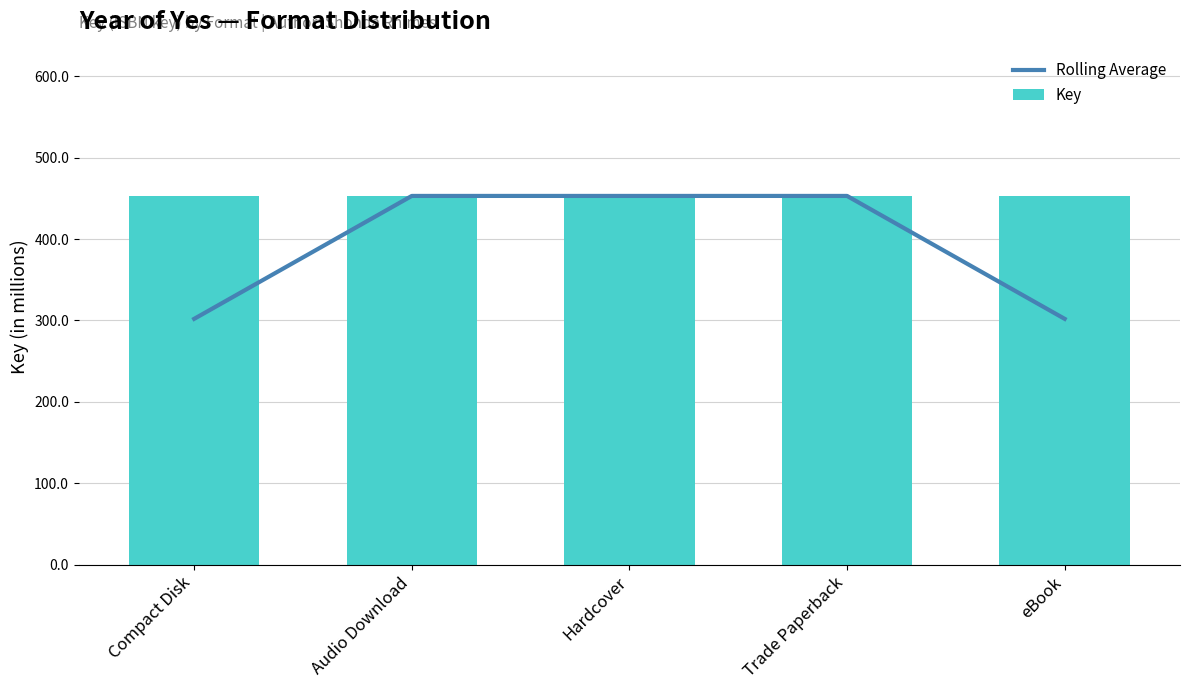

How many series are shown in this chart?

2